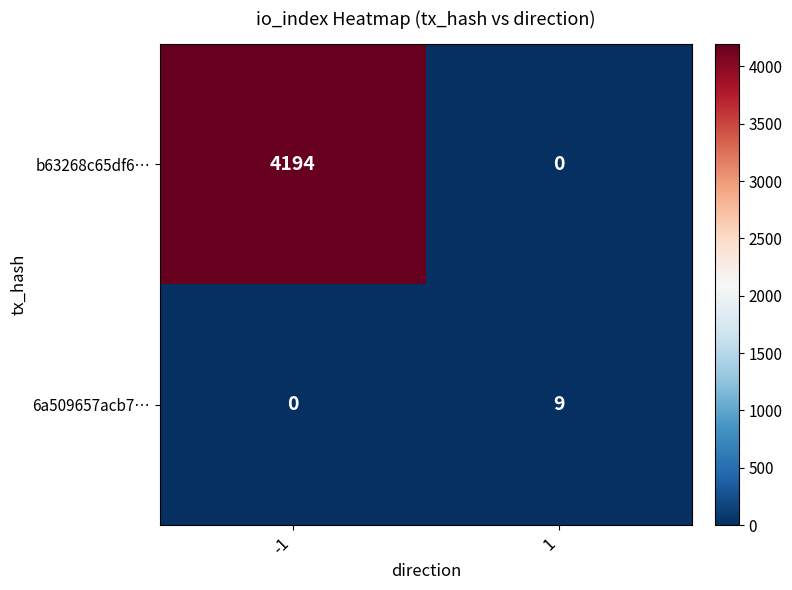

Reading left to right, transcribe all the data shown in this chart.

b63268c65df6…: -1=4194	1=0
6a509657acb7…: -1=0	1=9